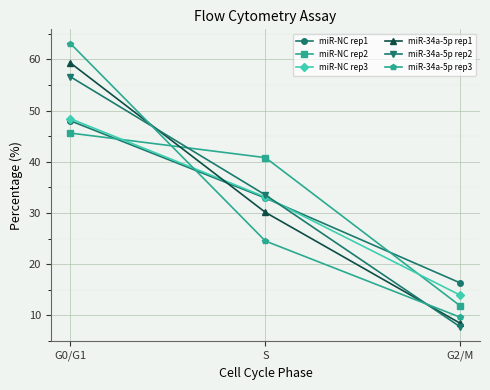

True or false: miR-34a-5p rep1 has a value of 11.3 at G2/M.

False